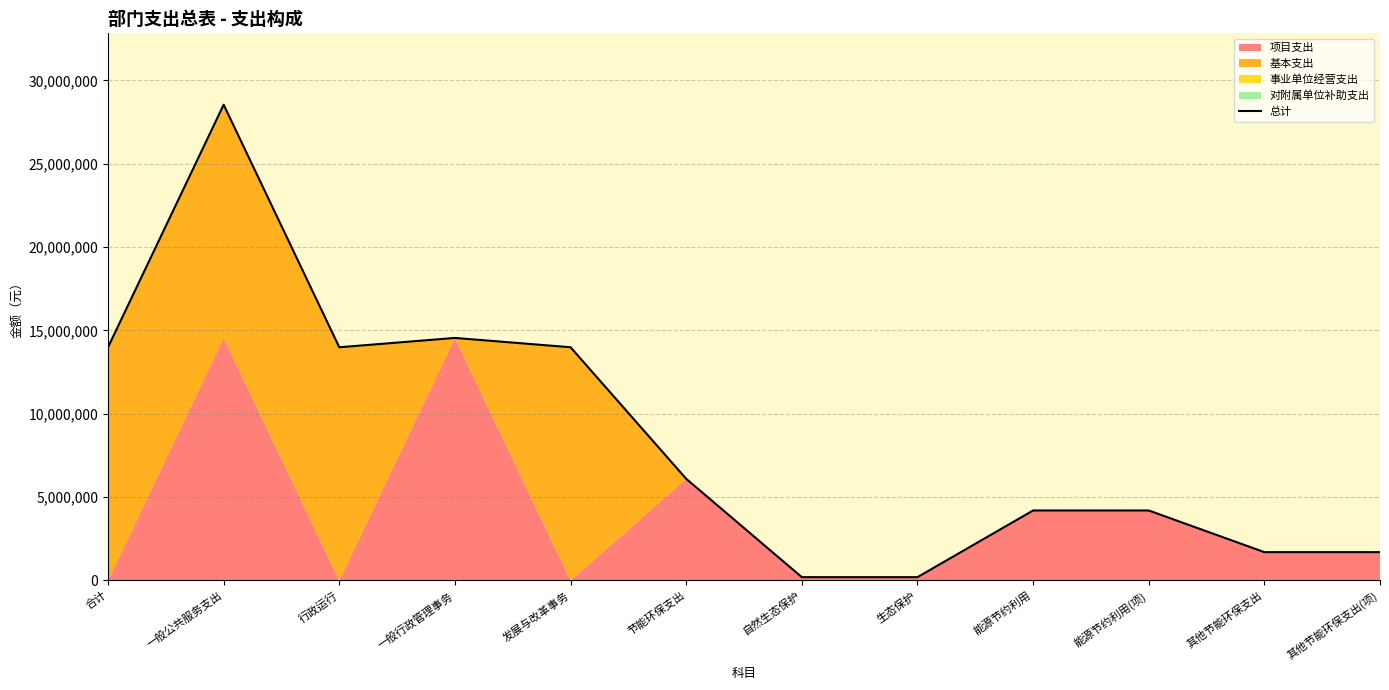

Where is the data nearest to the value 14370432?

一般行政管理事务